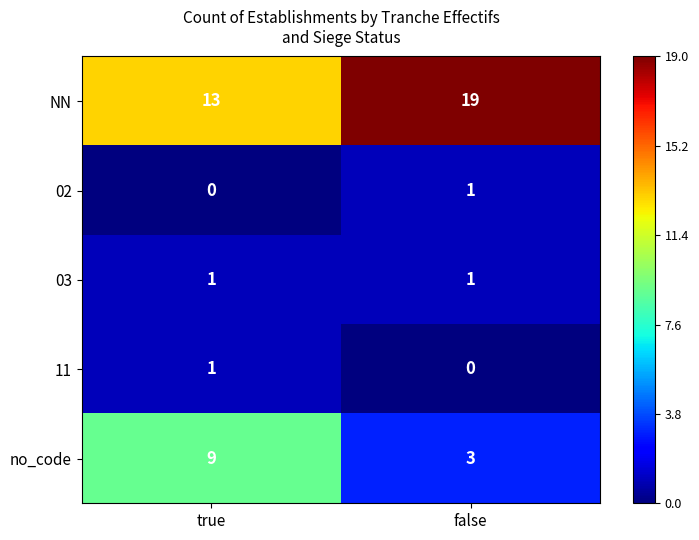

What is the spread (max minus min) of values at true?

13